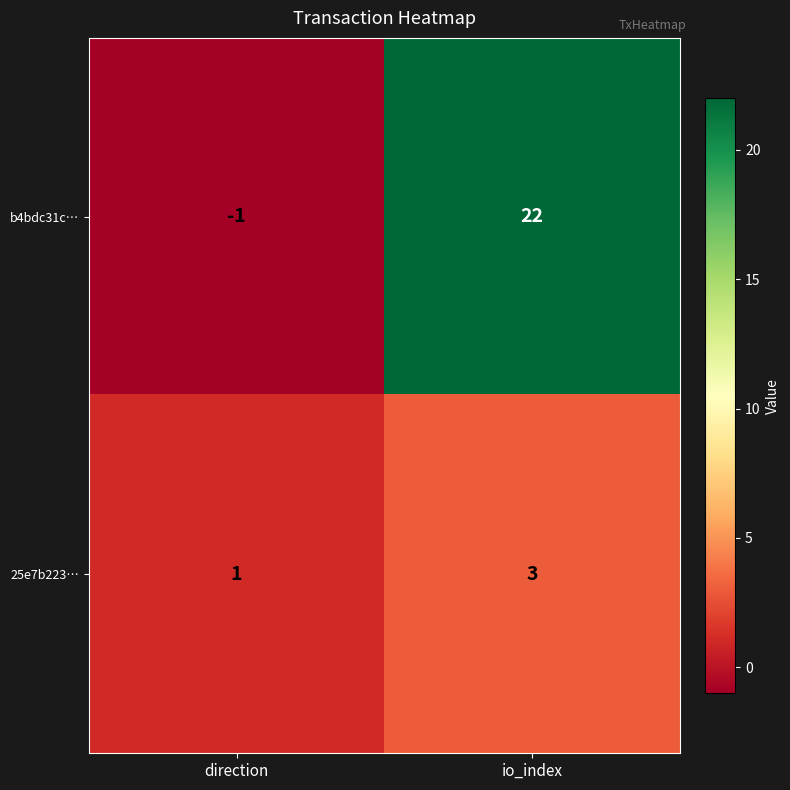

The value of b4bdc31c… at io_index is 32. True or false?

False